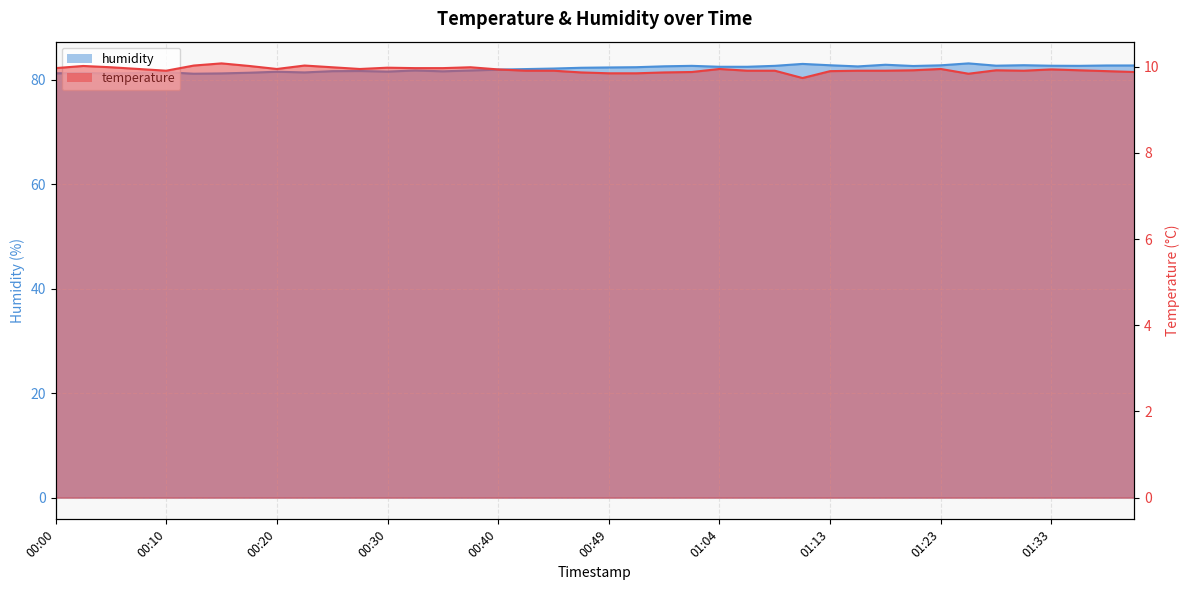

What is the smallest value displayed?

9.7